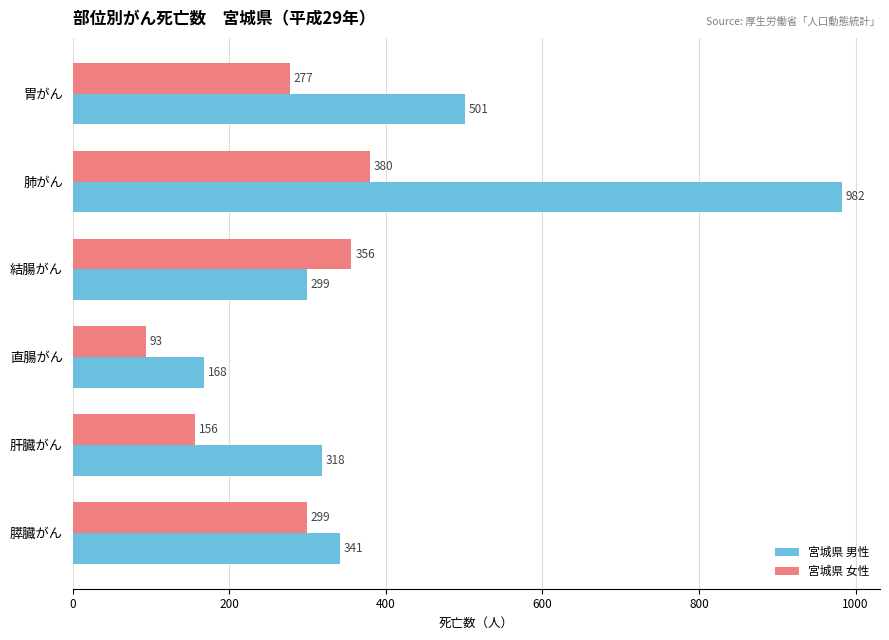

Is it true that 宮城県 女性 equals 156 at 肝臓がん?

True